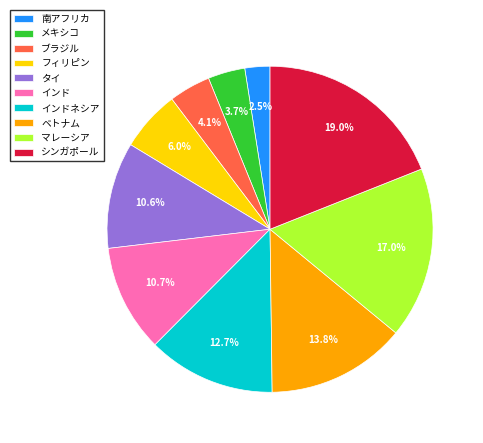

What is the smallest slice in the pie chart?

南アフリカ